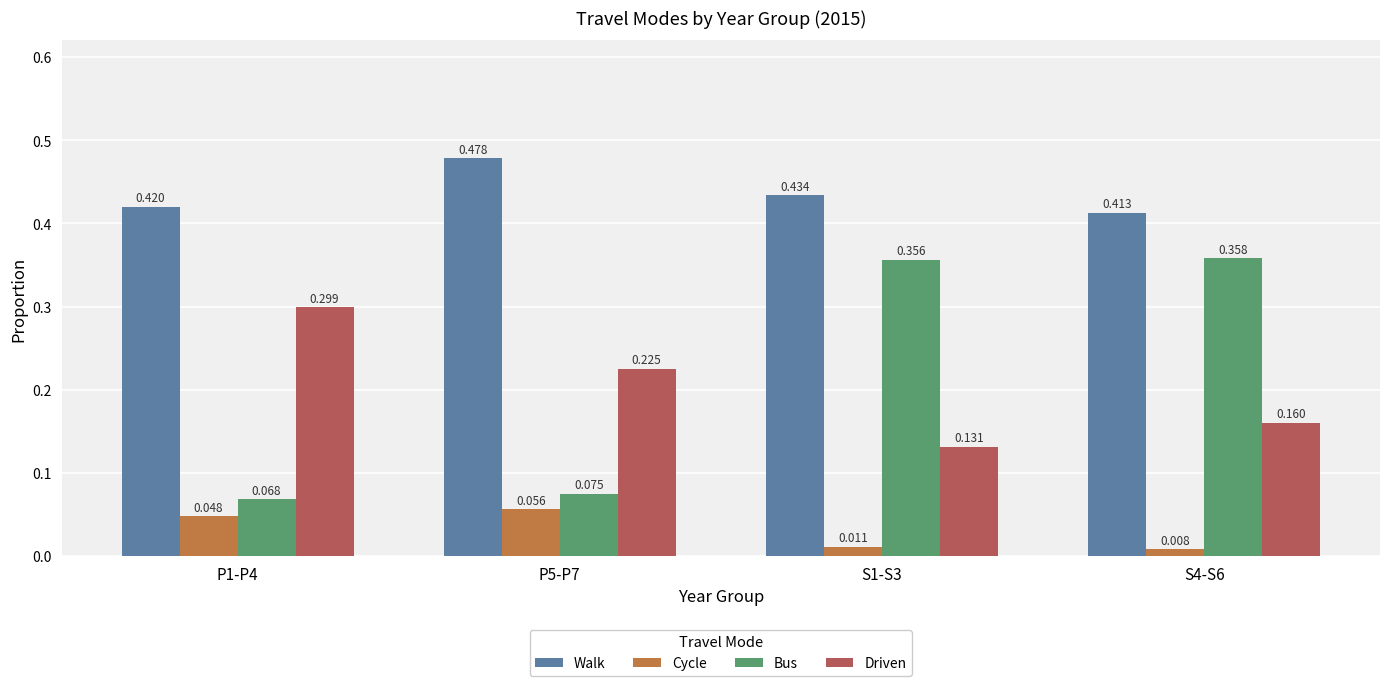

List the labels in order of Bus value, smallest first.

P1-P4, P5-P7, S1-S3, S4-S6